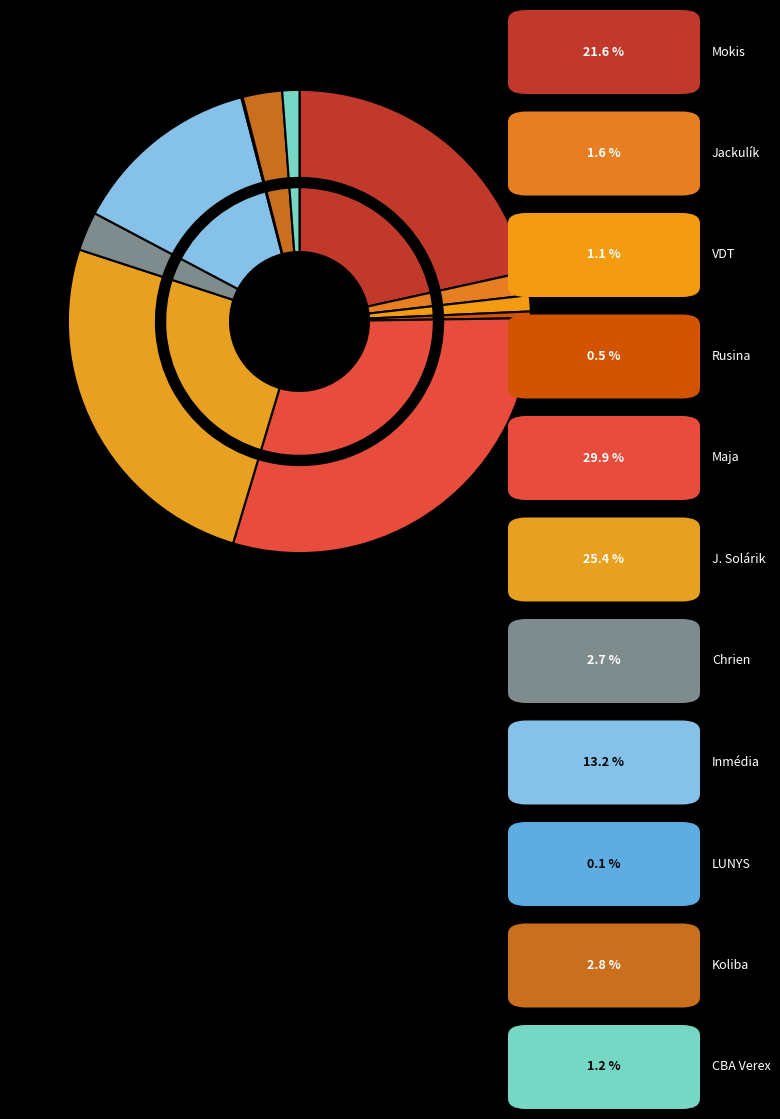

Approximately how many times larger is the value at Jackulík compared to VDT?

1.4